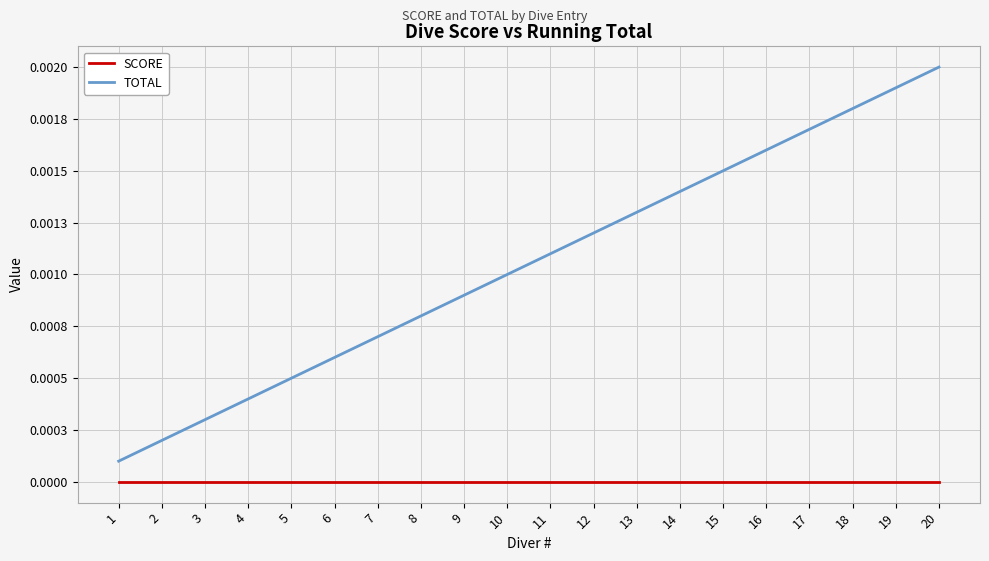

Between 9 and 11, which series saw the biggest shift?

TOTAL